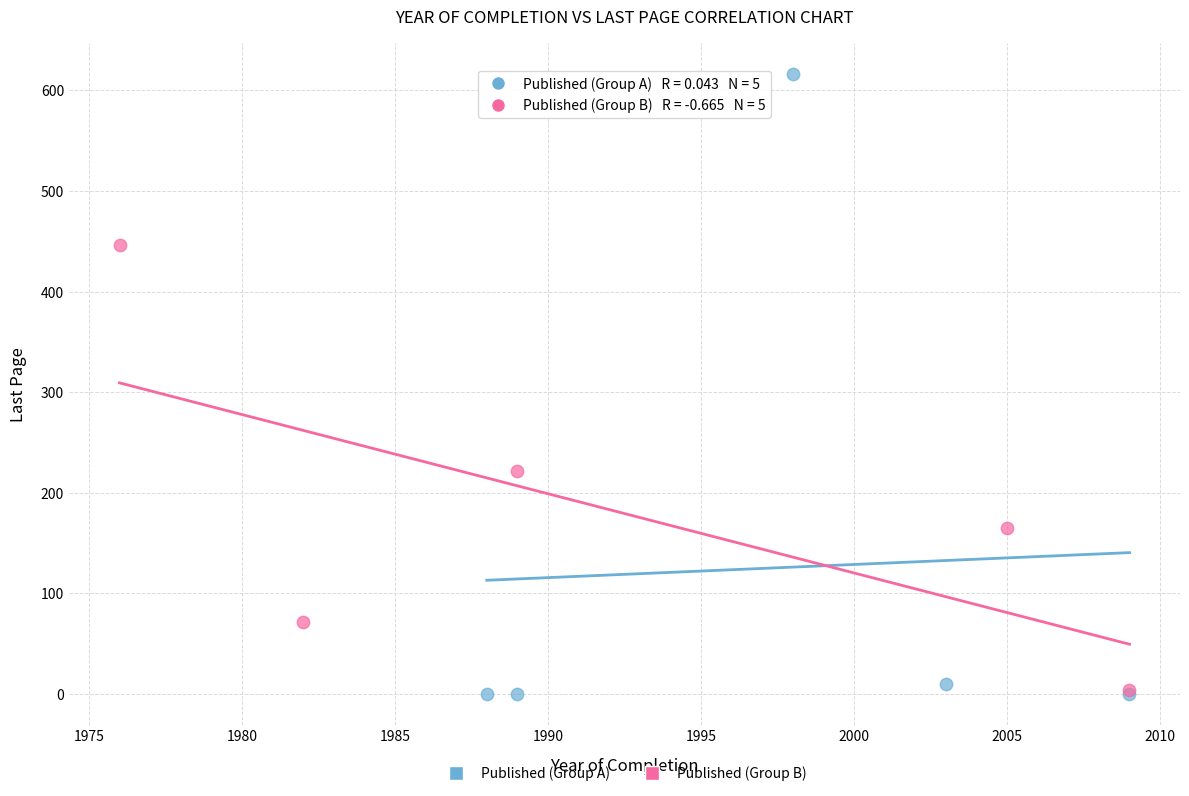

Which series has the largest Y range (max minus min)?

Published (Group A)